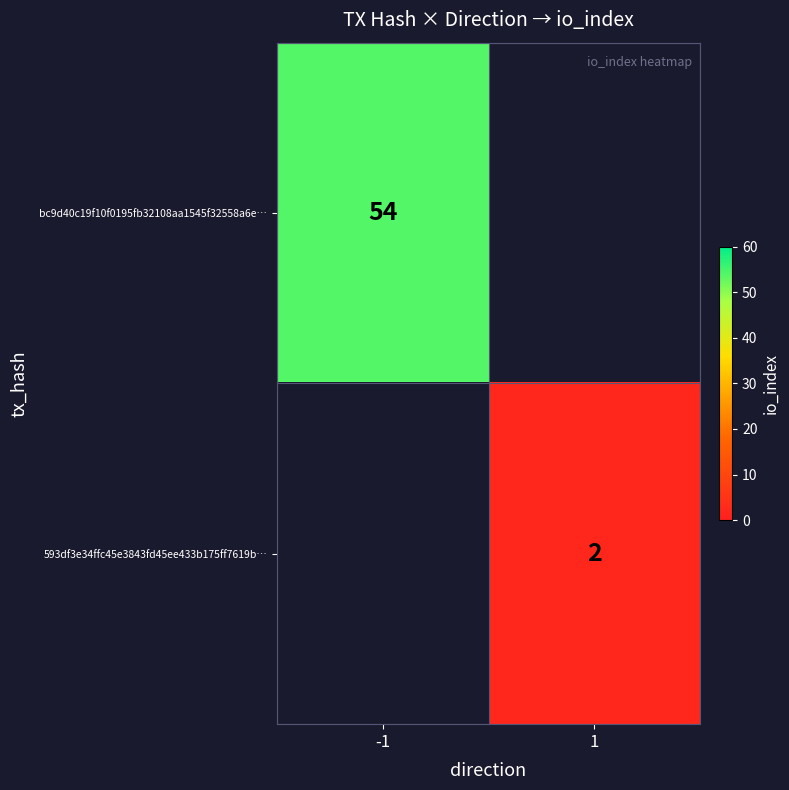

Between 1 and -1, which is larger?

-1